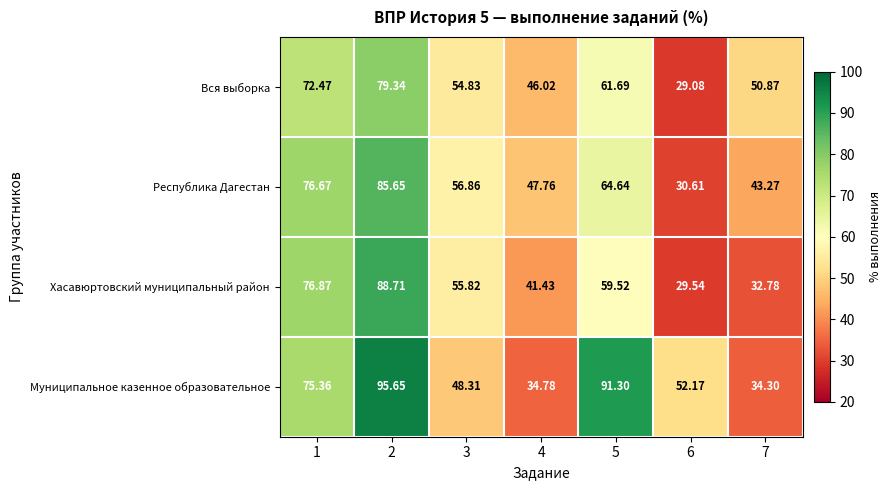

Which series has the widest spread of values?

Муниципальное казенное образовательное